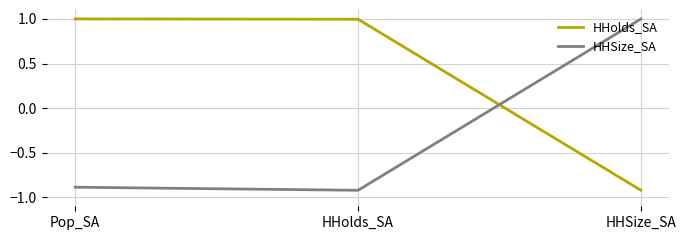

Which series has the largest total across all categories?

HHolds_SA